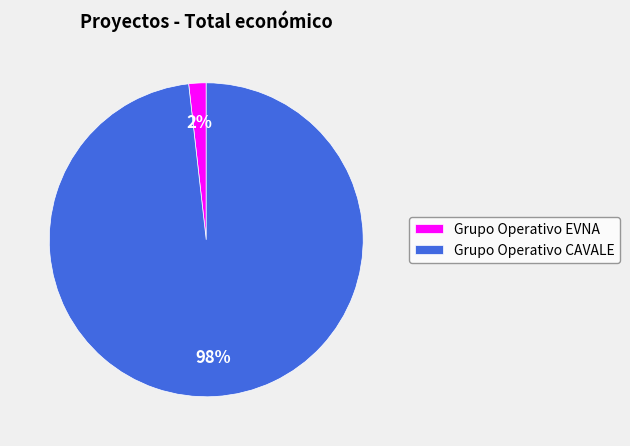

Which category has the biggest portion of the pie?

Grupo Operativo CAVALE